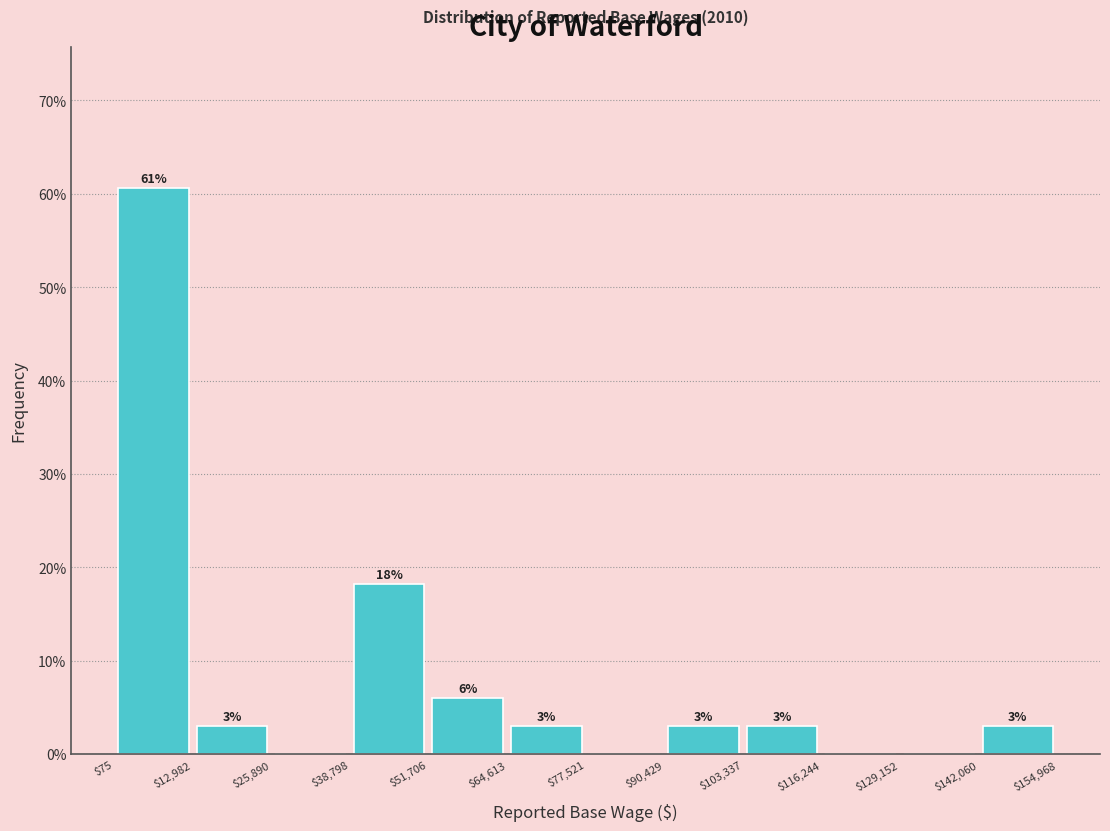

Over which range of the x-axis is the bar tallest?

$75 to $12,982